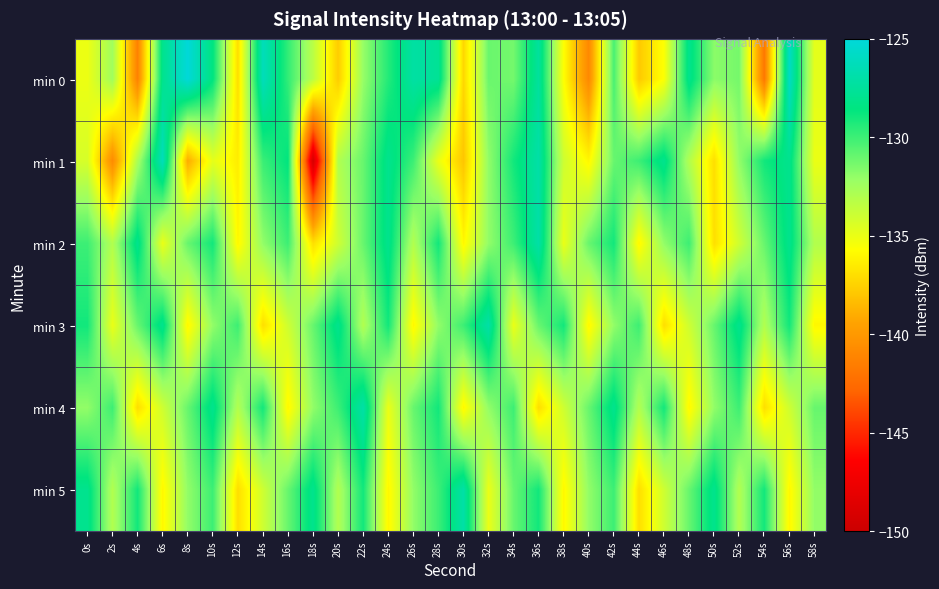

Which has a higher value, 4s or 16s?

16s